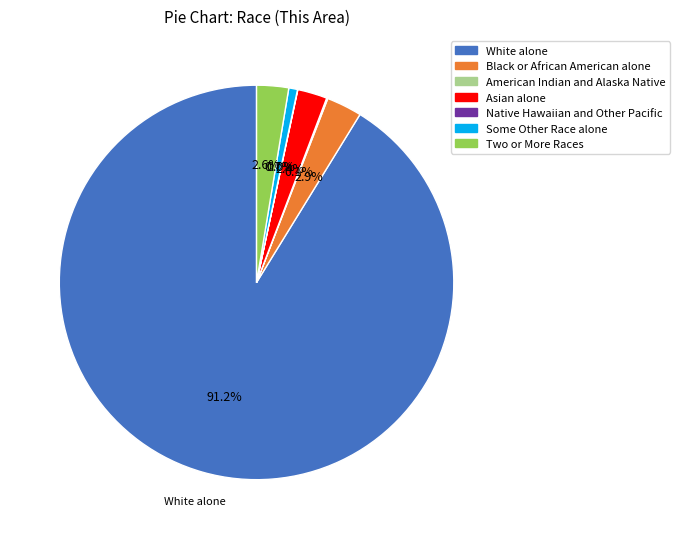

Which category has the biggest portion of the pie?

White alone